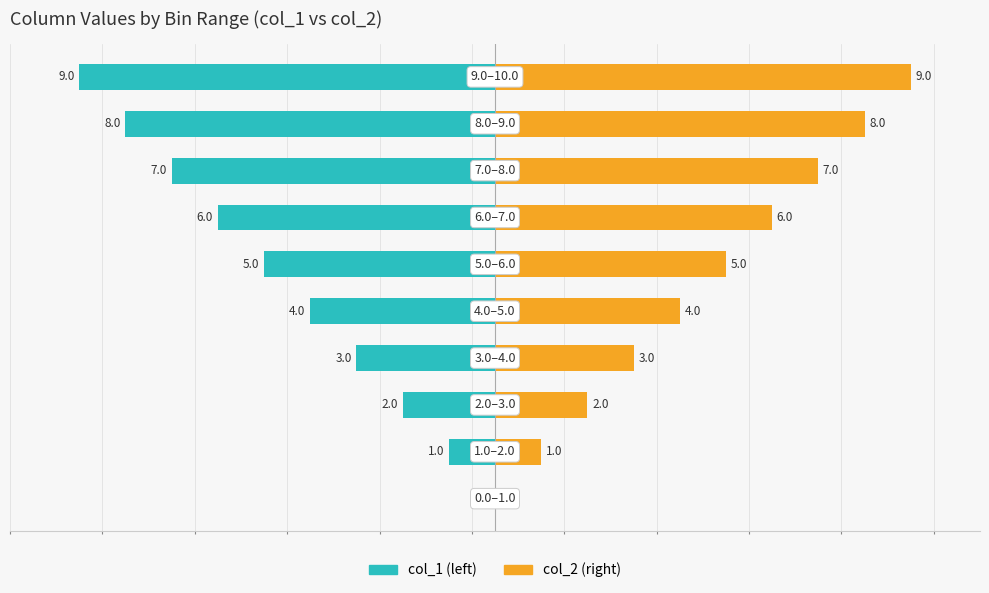

What is the value of the col_2 bar at the 6th from the left?

5